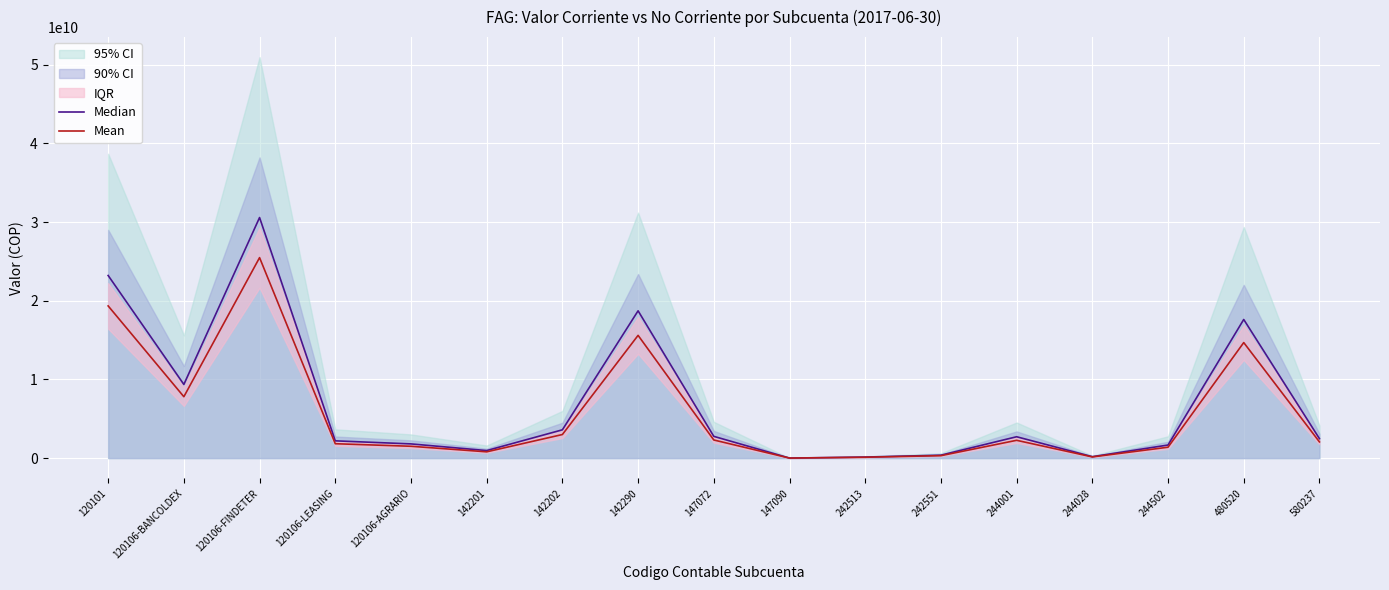

Reading left to right, extract all data points from this chart.

Median: 23211692389.2	9364437000.0	30577372200.0	2194371000.0	1805526000.0	958063800.0	3596110072.2	18722134575.6	2764682899.8	4129418.4	133785910.8	371841906.0	2714837340.0	181213860.6	1661615110.8	17620937173.8	2472051530.4
Mean: 19343076991.0	7803697500.0	25481143500.0	1828642500.0	1504605000.0	798386500.0	2996758393.5	15601778813.0	2303902416.5	3441182.0	111488259.0	309868255.0	2262364450.0	151011550.5	1384679259.0	14684114311.5	2060042942.0